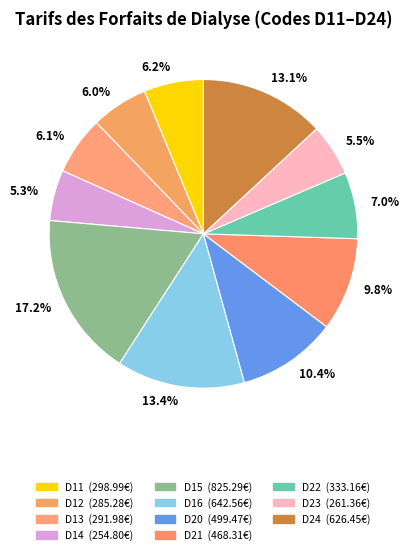

Count the number of slices in the pie.

11